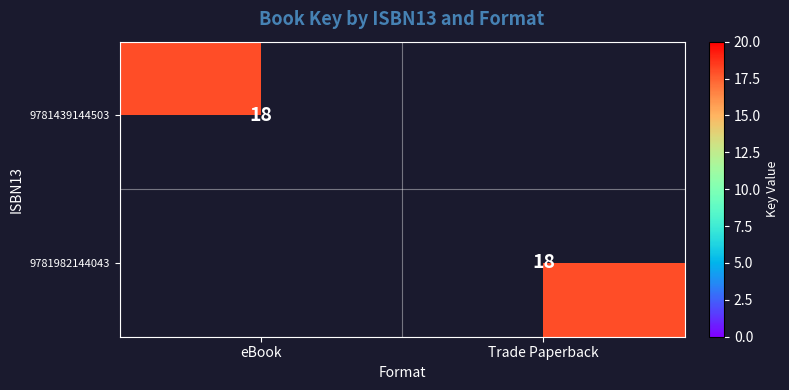

Is it true that 9781439144503 equals 30 at eBook?

False